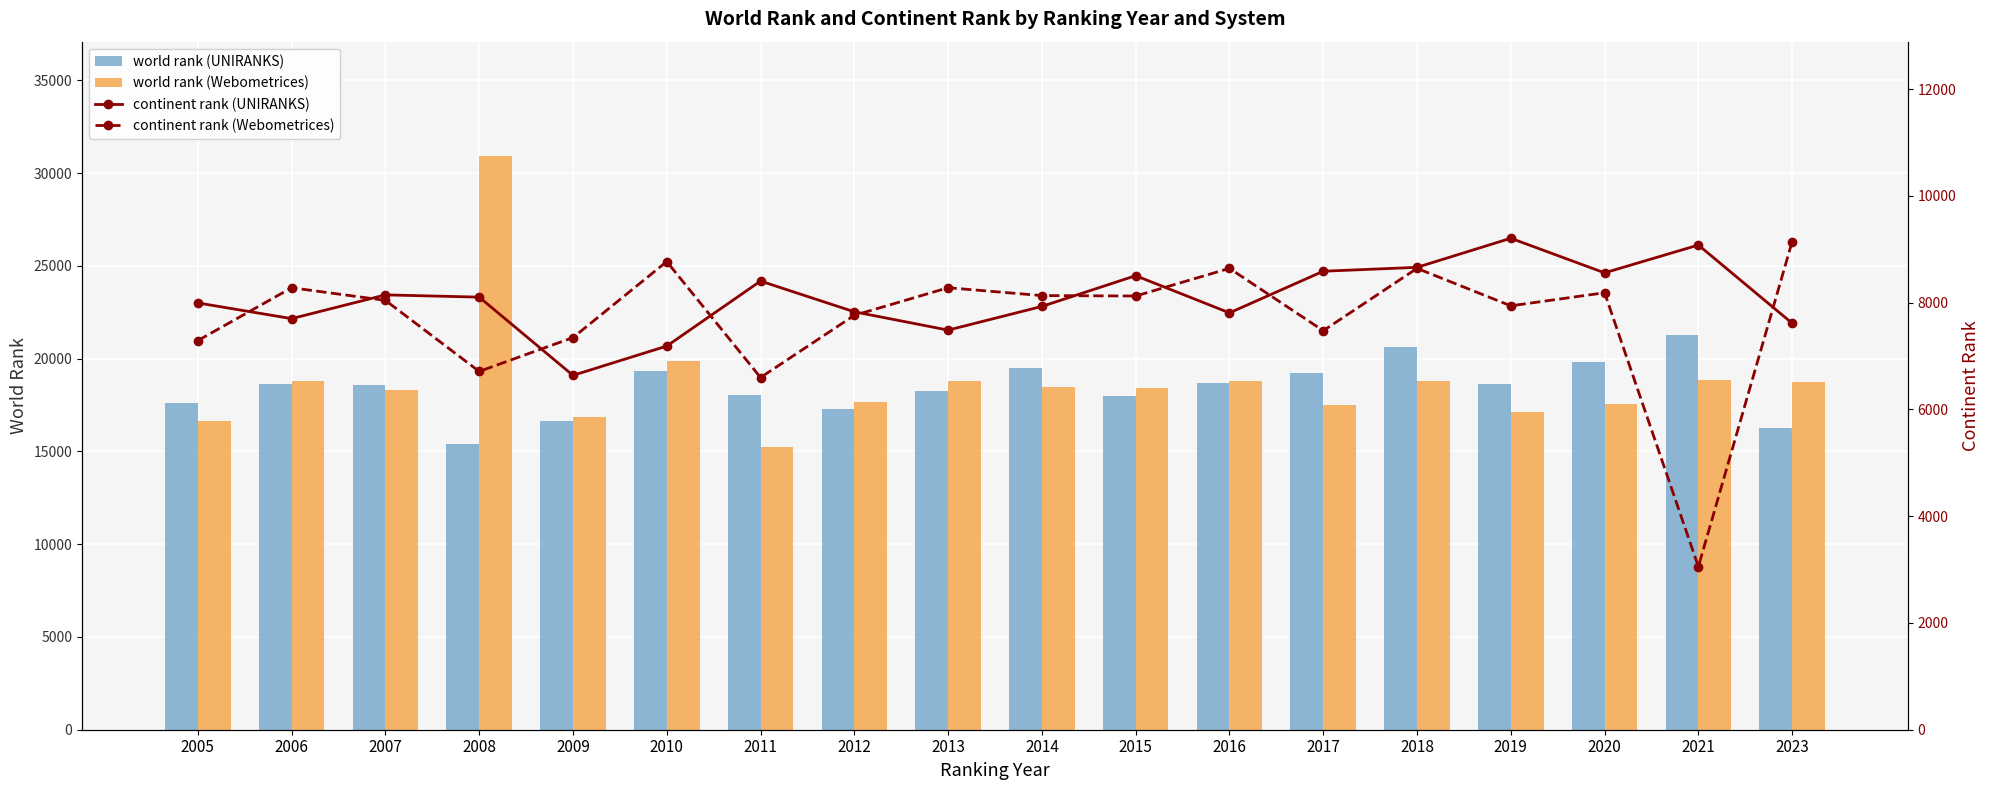

What is the maximum value shown in the chart?

30901